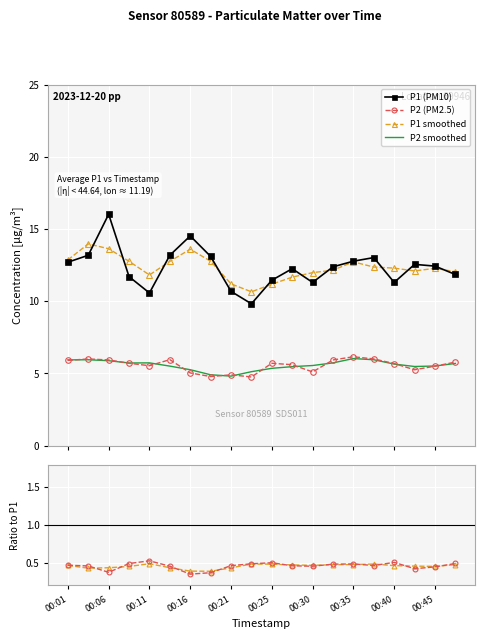

What is the highest value of the P2 smoothed series?

6.0